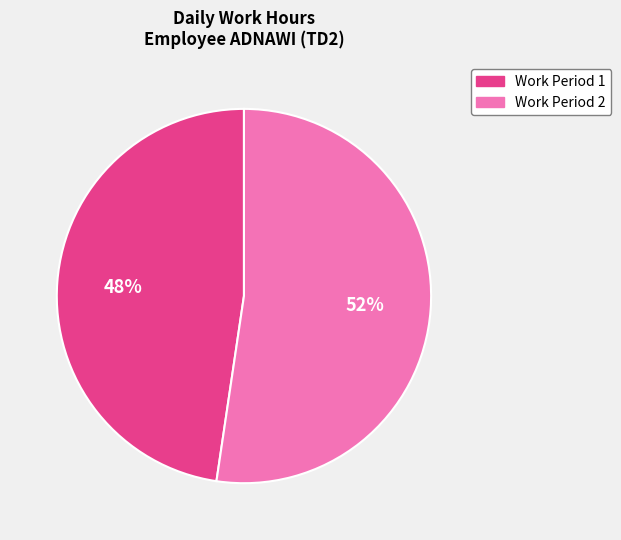

How many segments does this pie chart have?

2